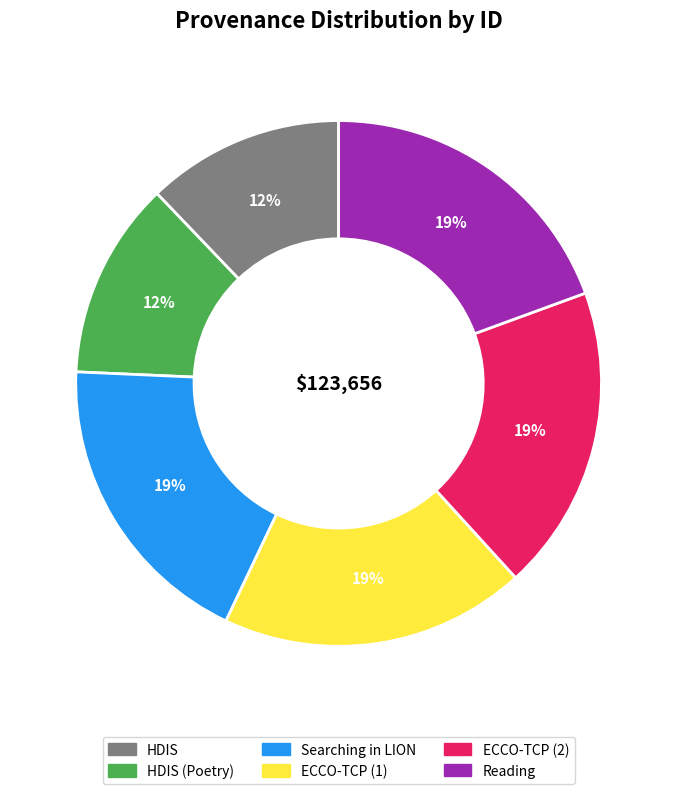

How many slices are in this pie chart?

6